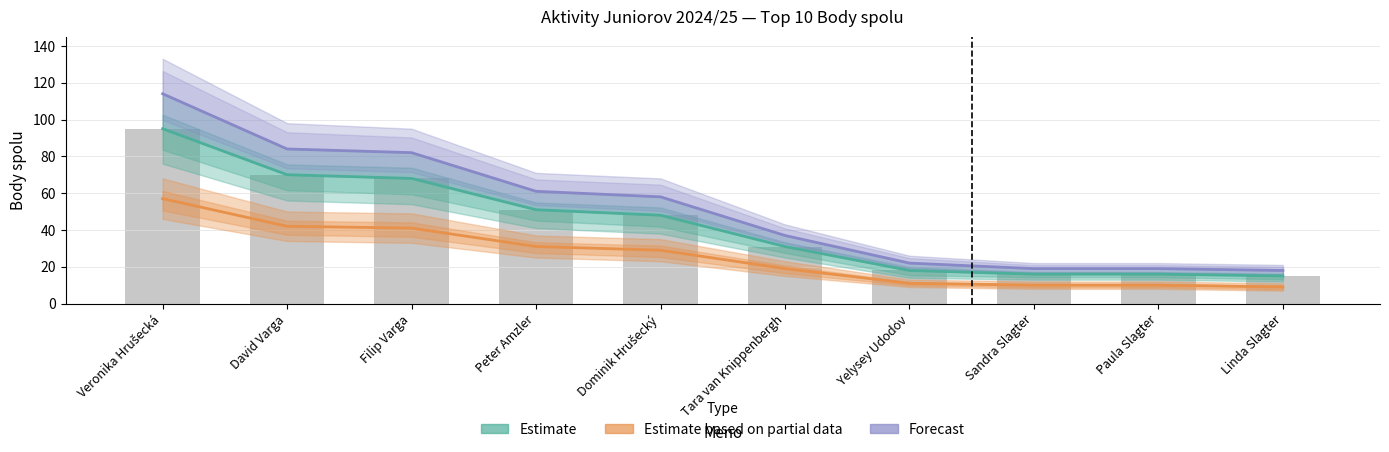

What are all the series names shown in the legend?

Estimate, Estimate based on partial data, Forecast